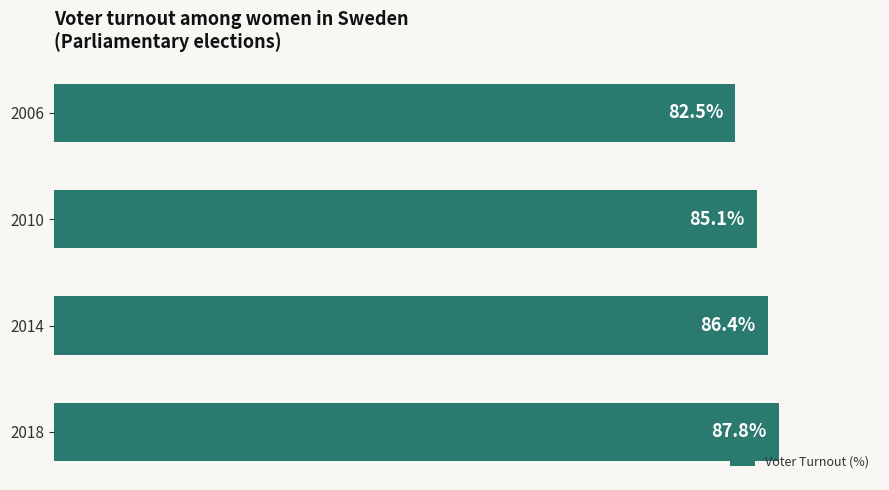

List the labels in order of value, smallest first.

2006, 2010, 2014, 2018